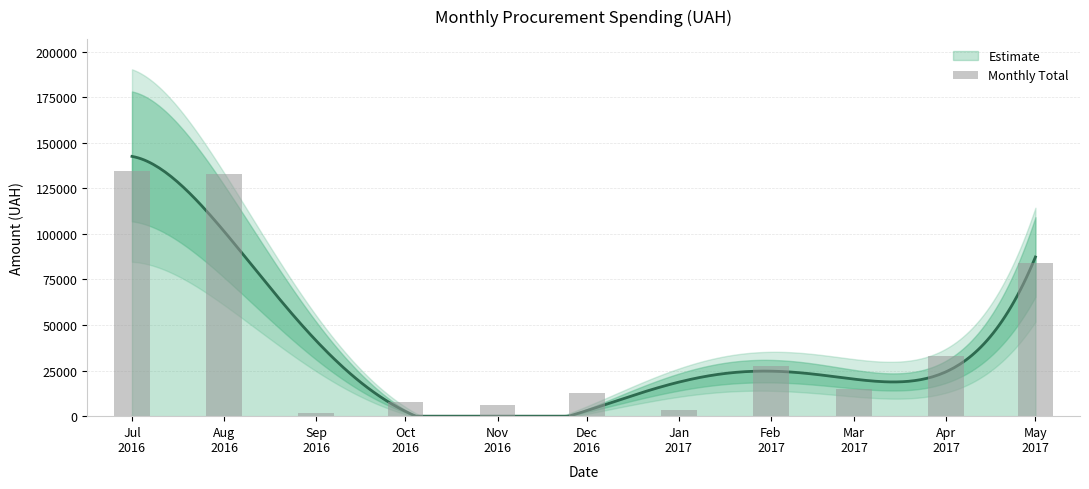

Reading right to left, list all the values displayed in this chart.

84232.1	33241.7	14843.7	27405.0	3210.0	12636.0	5854.0	7921.0	1958.4	133013.0	134694.0